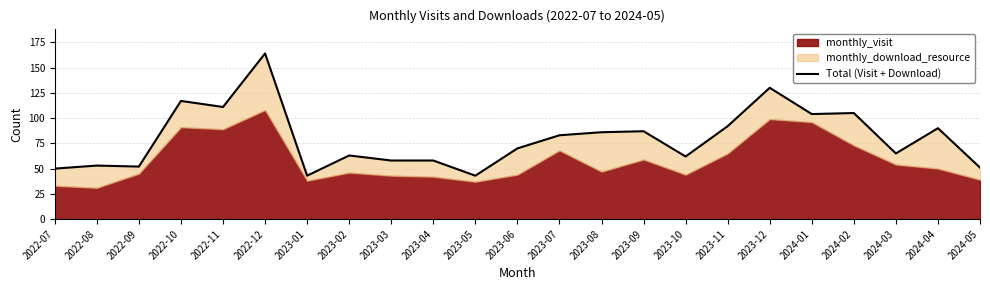

What is the difference between the maximum and second lowest values?

121